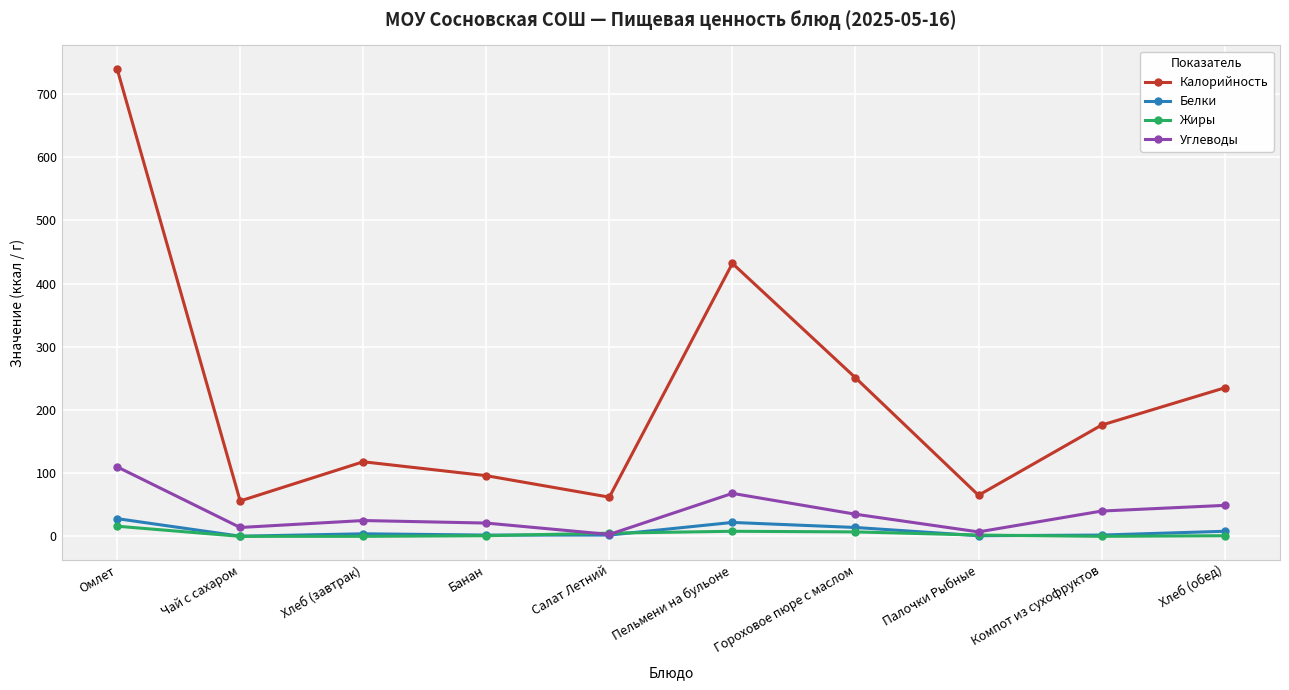

True or false: Жиры and Калорийность intersect in this chart.

False